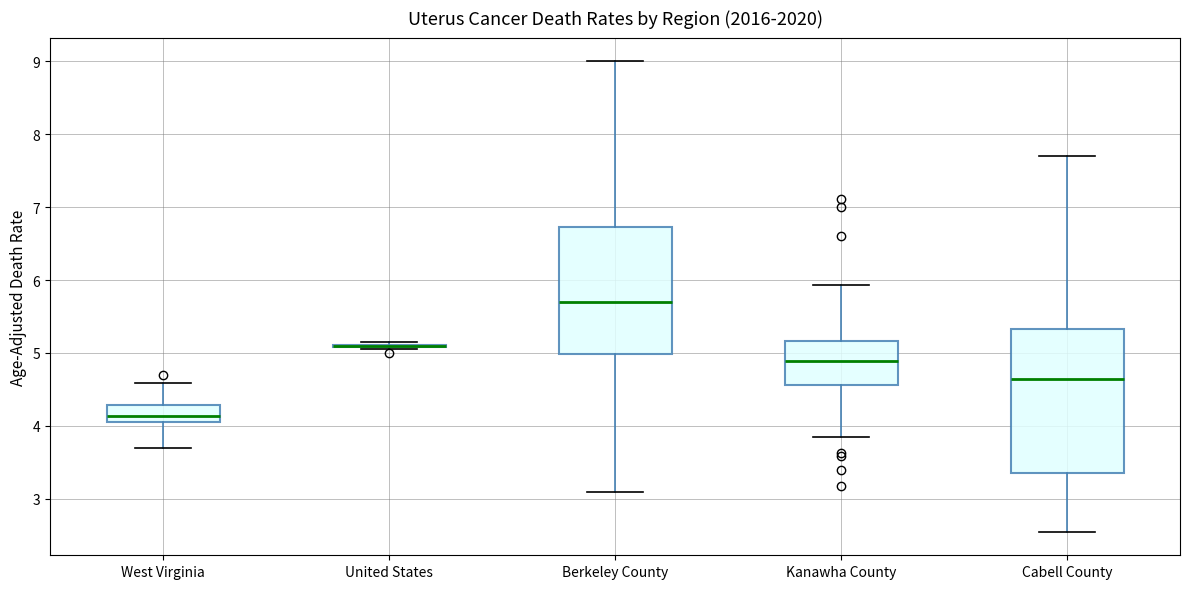

Reading left to right, read every box against the y-axis: the position of its median line, the range the box covers, and the ends of its whiskers. The values are not printed on the chart, so give them approximately, as read against the axis.

West Virginia: median 4.1 (inside the box), box 4.1 to 4.3, whiskers 3.7 to 4.6
United States: box collapsed to a line at 5.1, whiskers 5.1 to 5.1
Berkeley County: median 5.7, box 5.0 to 6.7, whiskers 3.1 to 9.0
Kanawha County: median 4.9, box 4.6 to 5.2, whiskers 3.8 to 5.9
Cabell County: median 4.6, box 3.4 to 5.3, whiskers 2.6 to 7.7